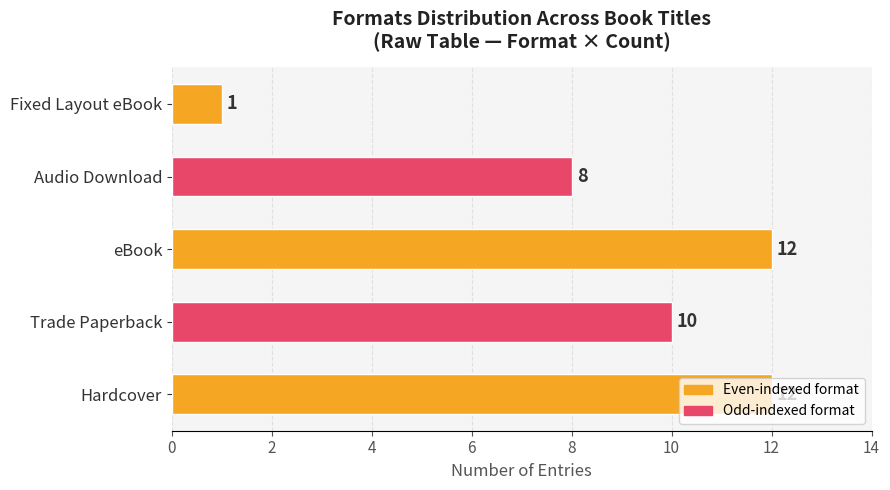

True or false: the data shows 3 at Audio Download.

False